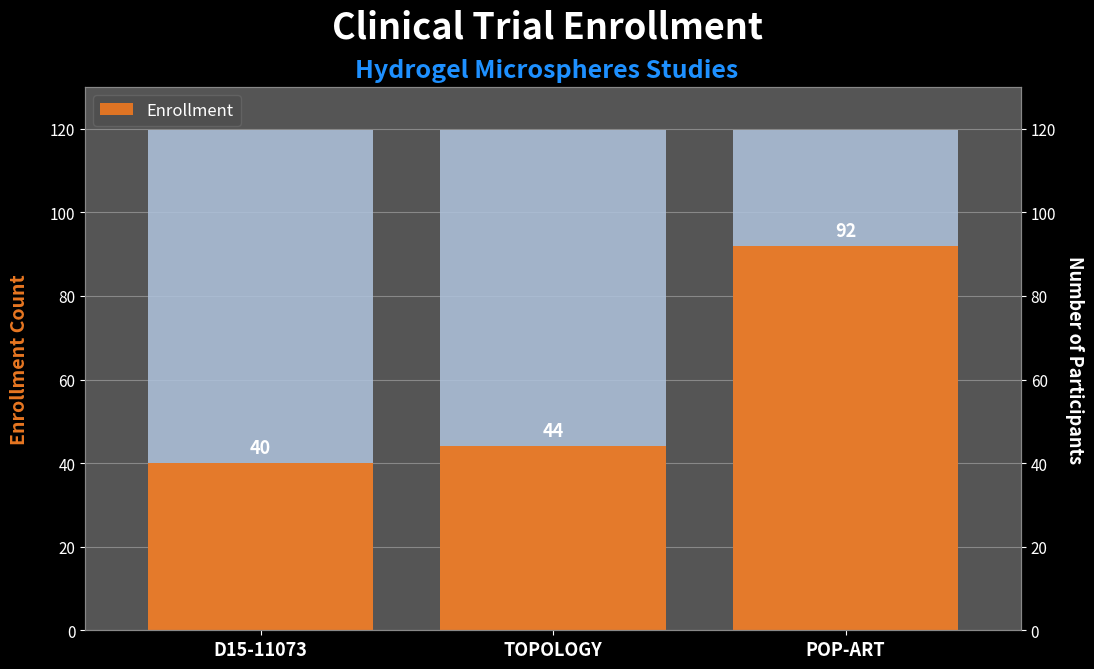

Reading right to left, what are all the values shown in this chart?

POP-ART=92	TOPOLOGY=44	D15-11073=40